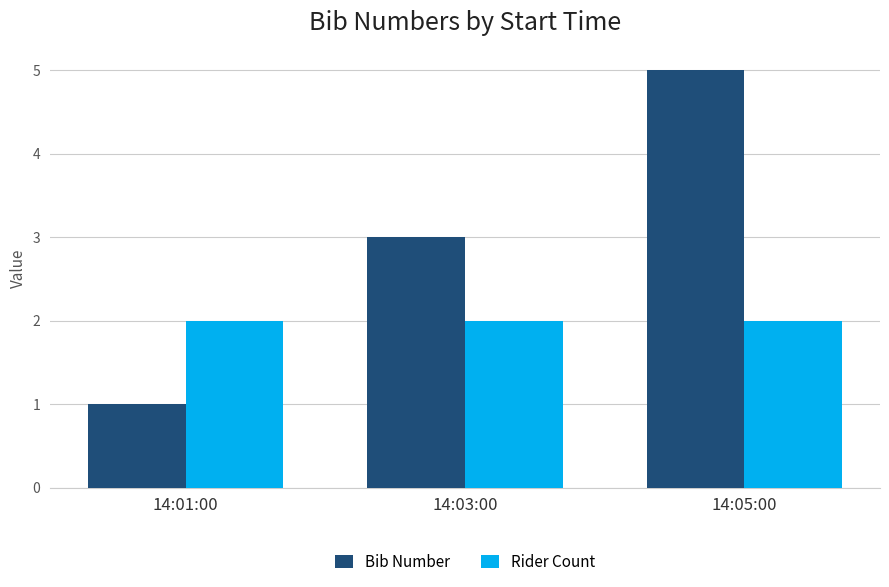

Which series has the largest range (max minus min)?

Bib Number